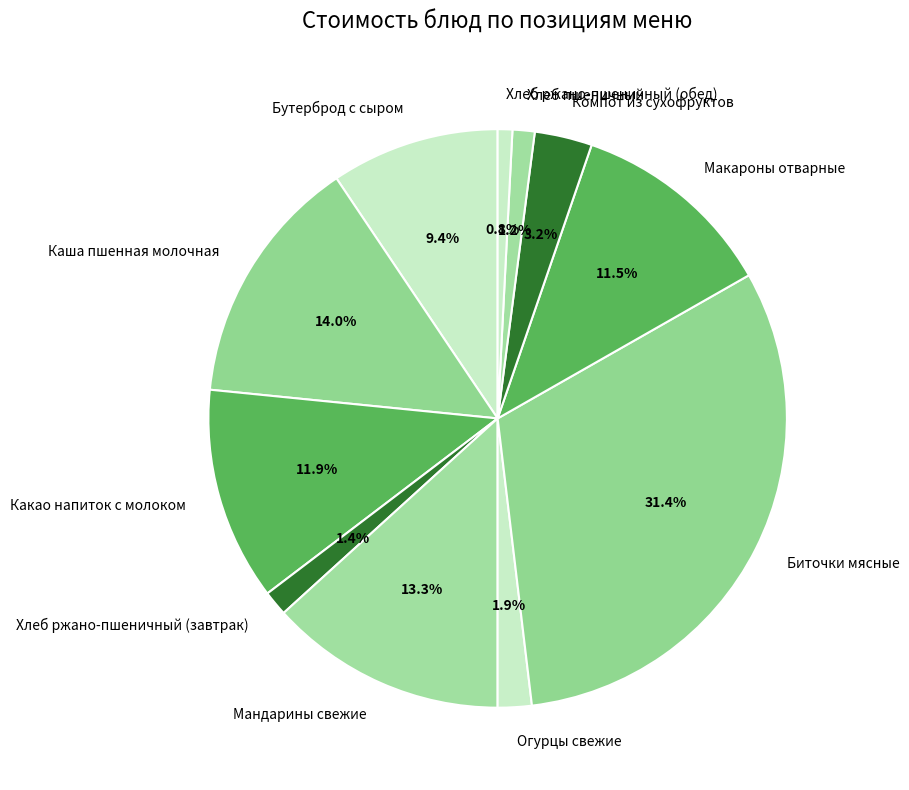

The Компот из сухофруктов slice represents 3% of the pie. True or false?

True